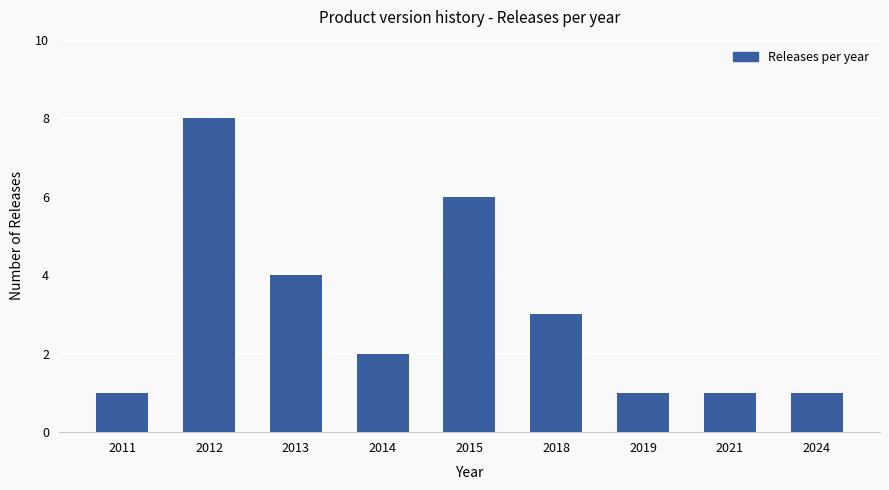

Reading left to right, what are all the values shown in this chart?

1	8	4	2	6	3	1	1	1